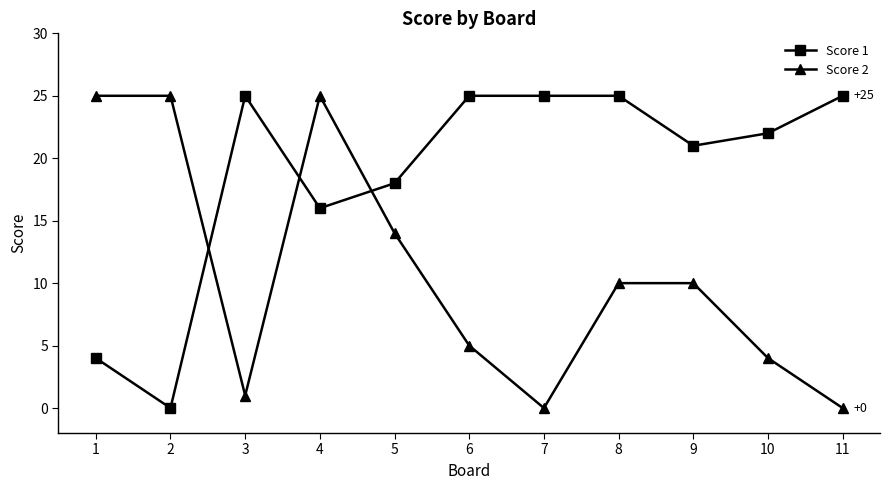

Which series changed the most between 8 and 9?

Score 1